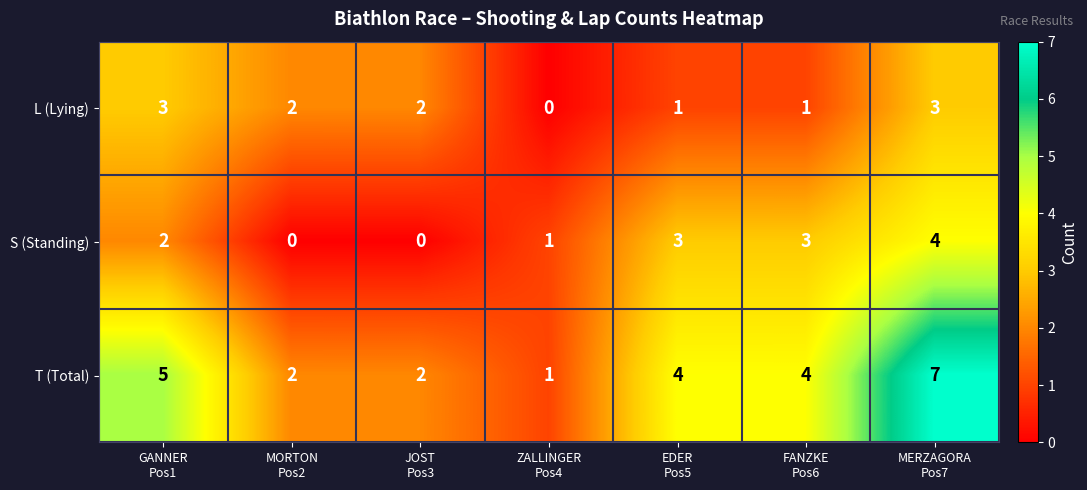

Which series has the largest range (max minus min)?

T (Total)